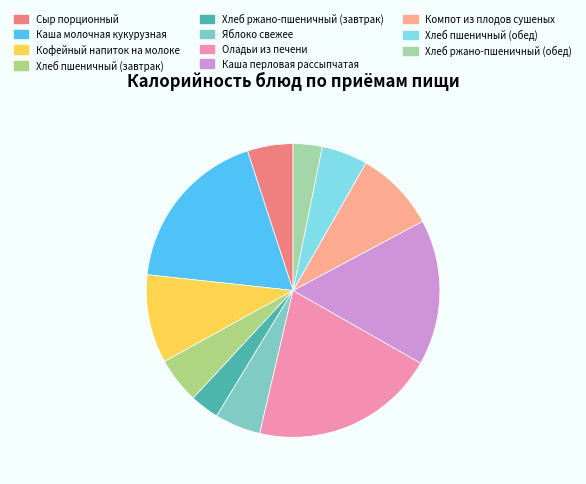

To the nearest percent, what is the difference between the largest and smallest slice percentages?

17%